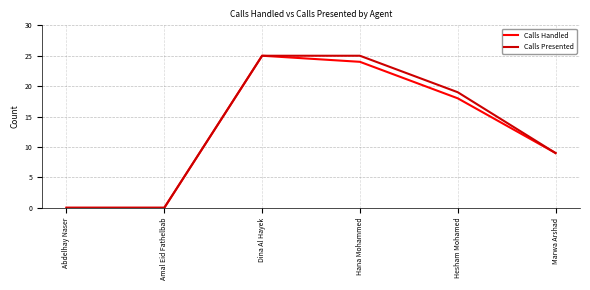

At which label is Calls Presented closest to 12?

Marwa Arshad